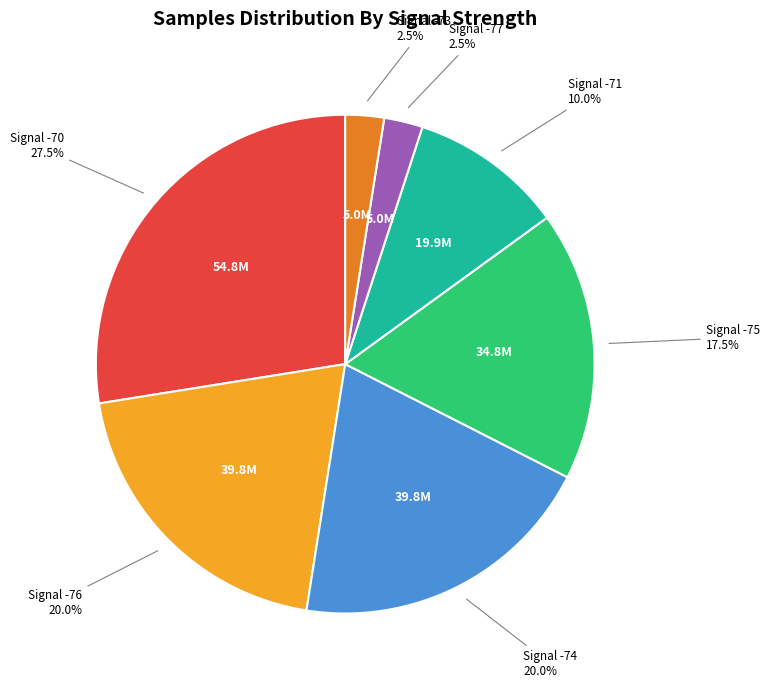

Does any single category account for the majority?

No